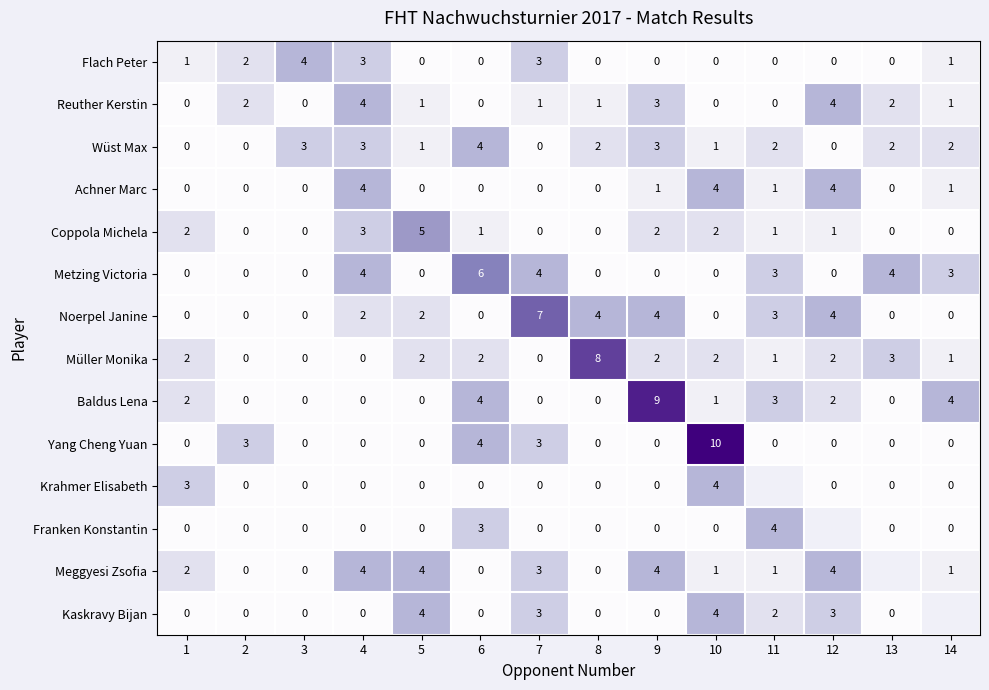

What is the sum of all Müller Monika values?

25